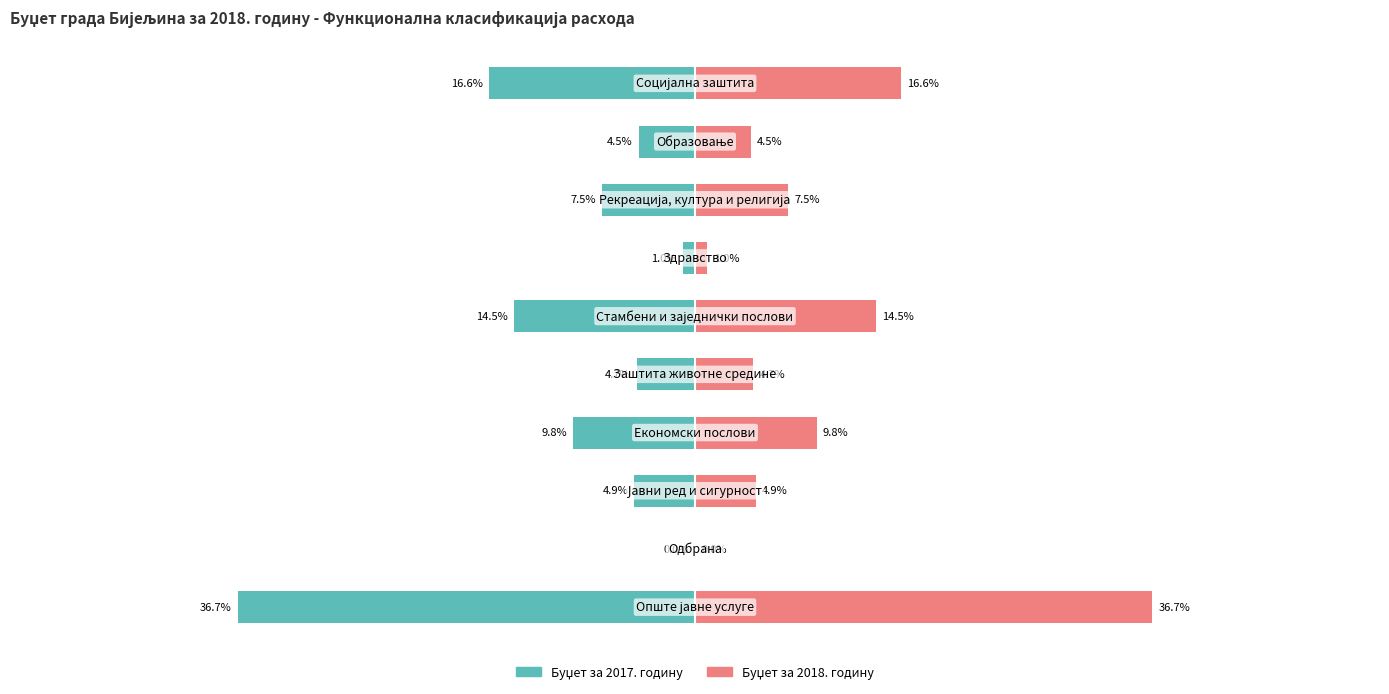

Which series has the largest total across all categories?

Буџет за 2017. годину (десно)